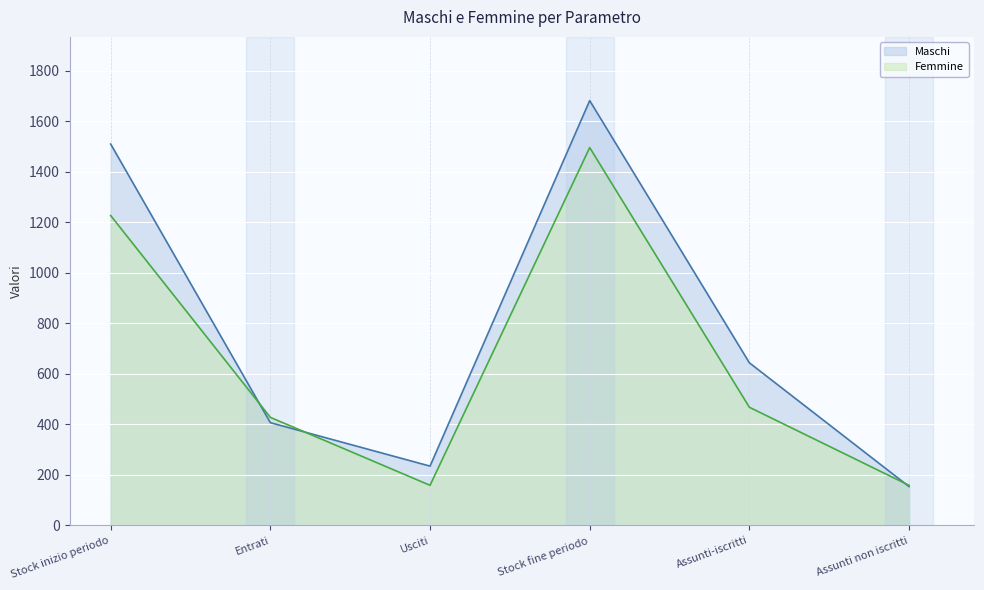

What are all the series names shown in the legend?

Maschi, Femmine